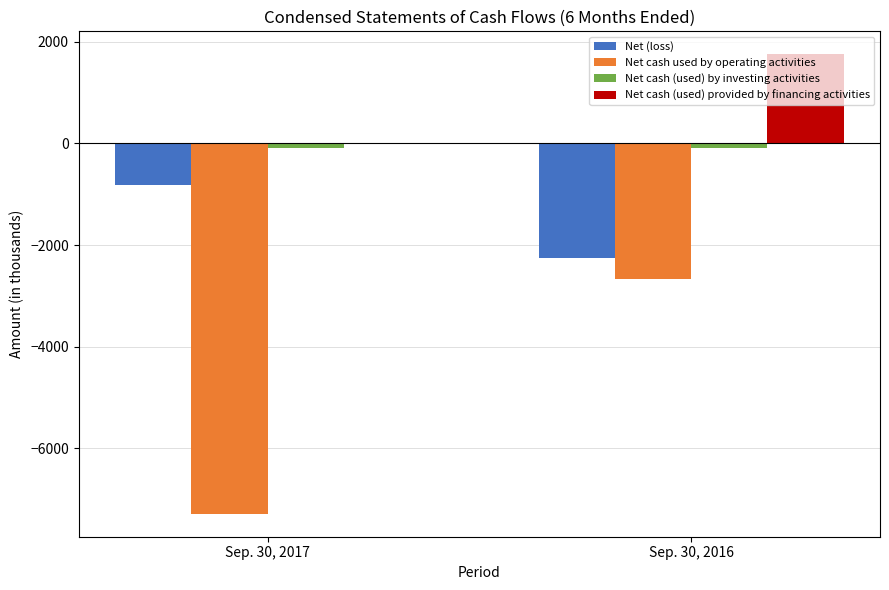

True or false: Net cash (used) provided by financing activities has a value of 1749 at Sep. 30, 2016.

True